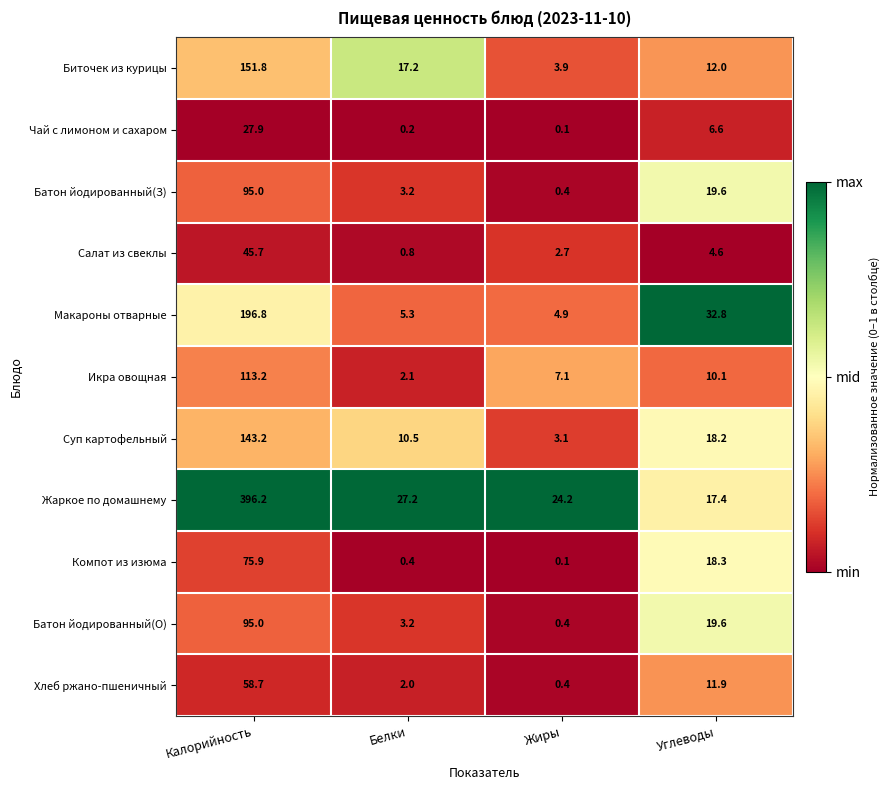

Which category has the lowest value across all series?

Жиры